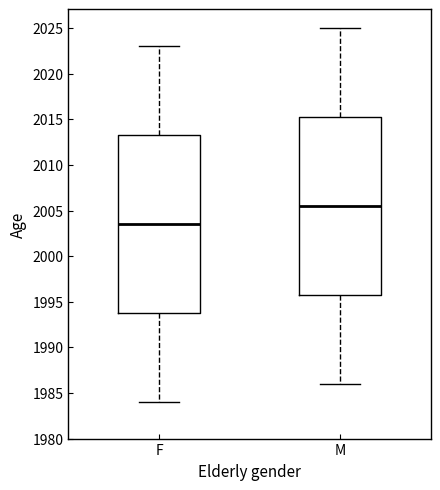

Reading left to right, read every box against the y-axis: the position of its median line, the range the box covers, and the ends of its whiskers. The values are not printed on the chart, so give them approximately, as read against the axis.

F: median 2003.5, box 1994.0 to 2013.5, whiskers 1984.0 to 2023.0
M: median 2005.5, box 1996.0 to 2015.5, whiskers 1986.0 to 2025.0